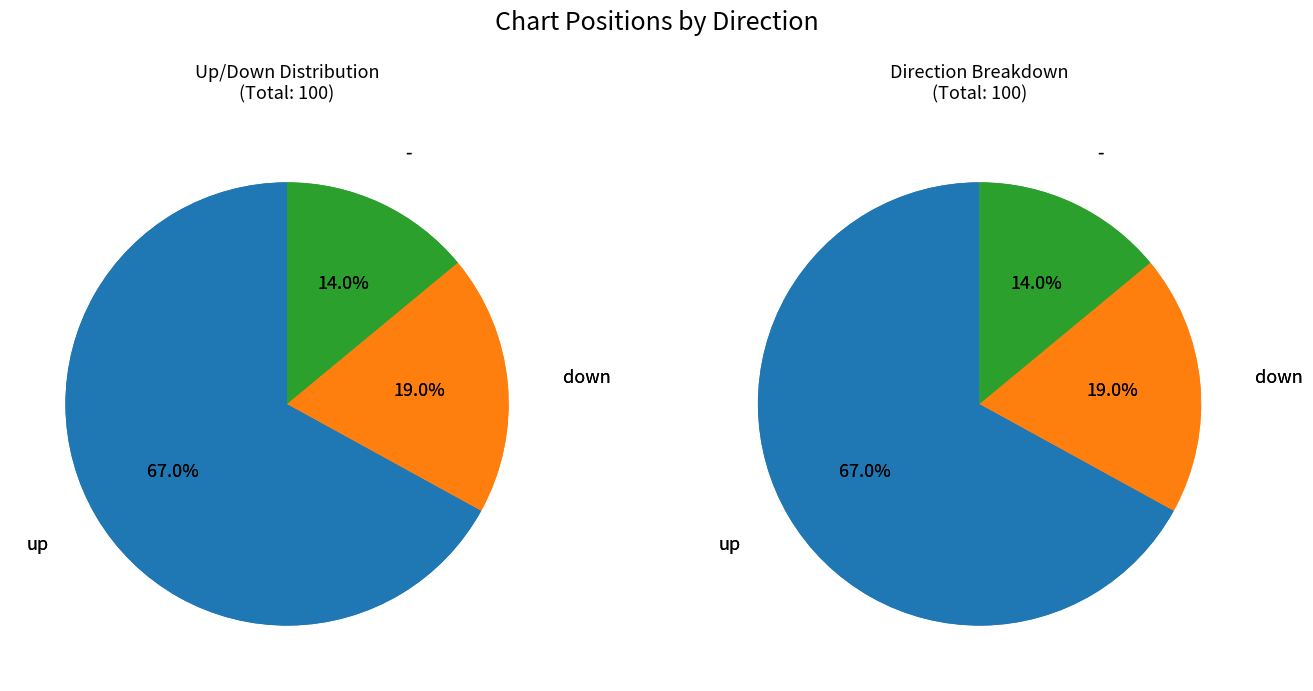

How many segments does this pie chart have?

3